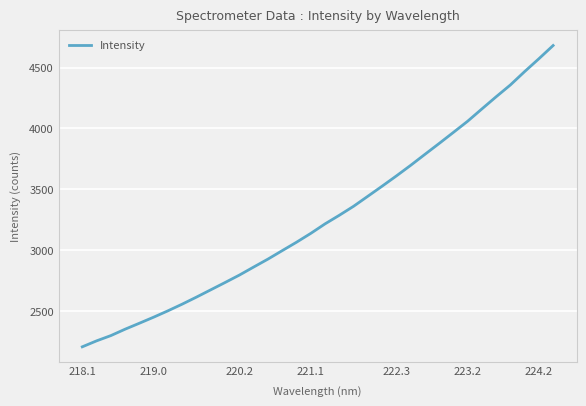

What is the smallest value displayed?

2204.8